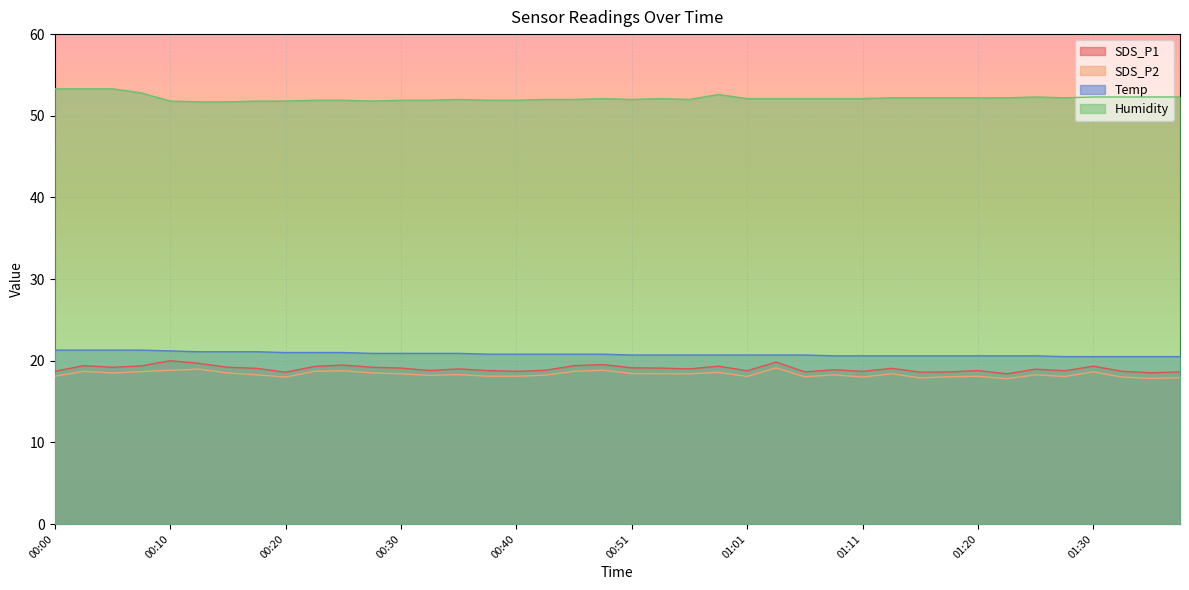

Does the chart display data point markers on the line(s)?

No